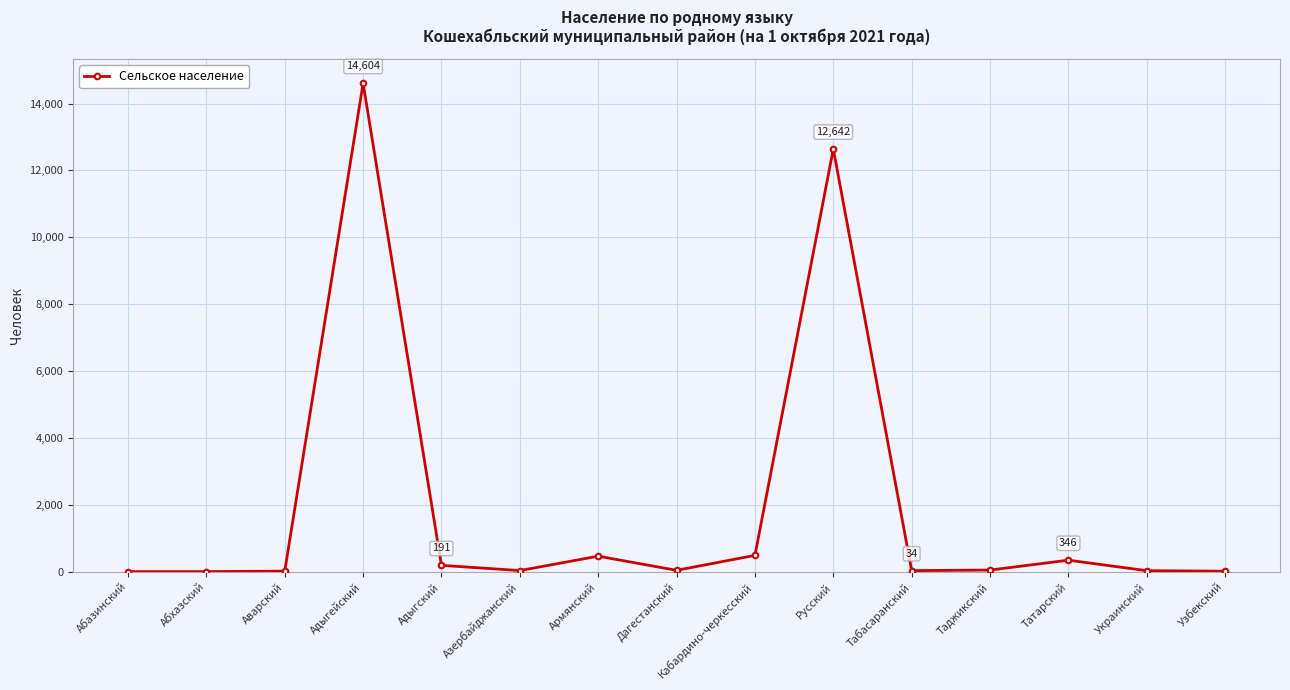

What is the smallest value displayed?

4